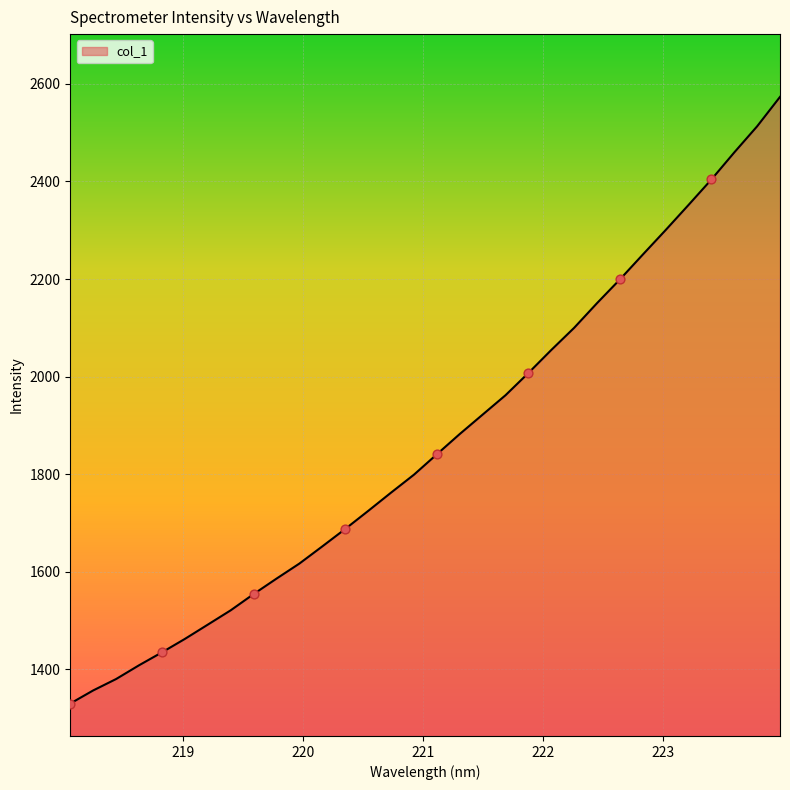

What is the difference between the maximum and minimum values?

1243.2